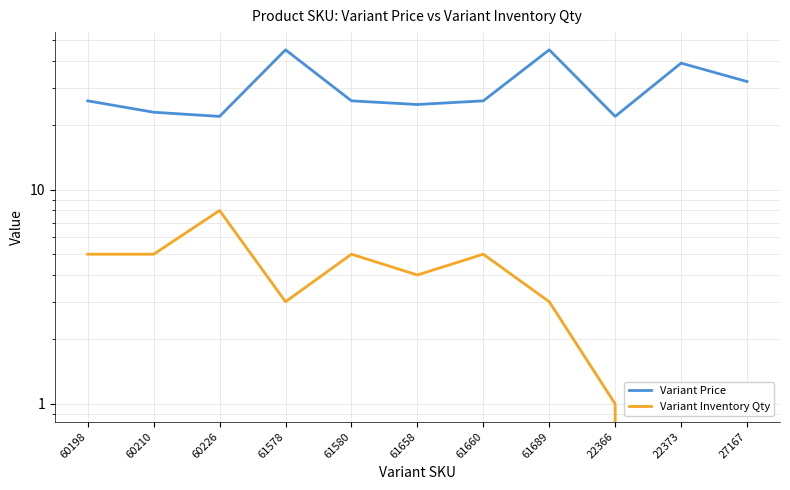

True or false: Variant Price and Variant Inventory Qty cross at least once.

False